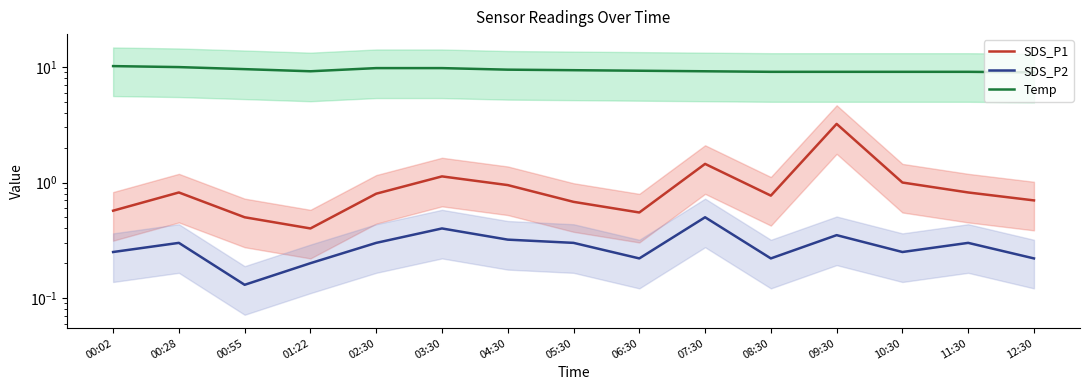

True or false: Temp and SDS_P2 intersect in this chart.

False